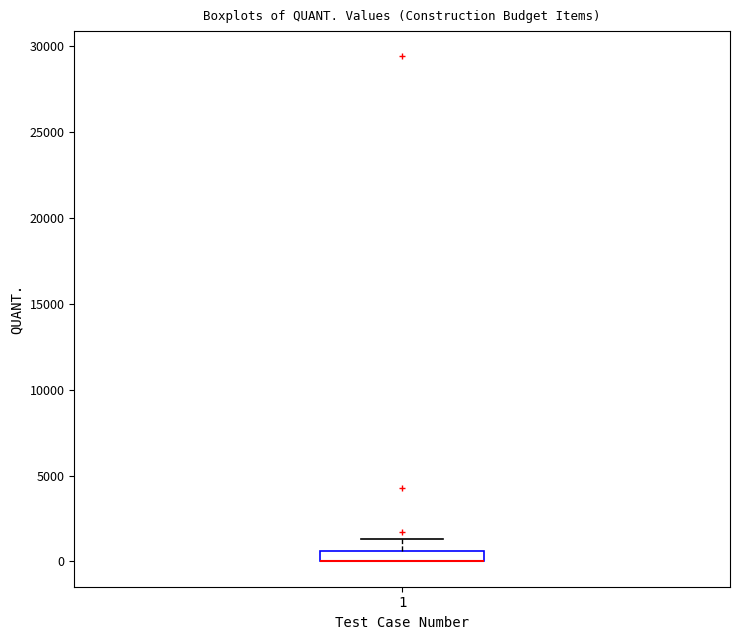

Where is the upper edge of the box at x = 1 on the y-axis? The values are not printed on the chart, so give them approximately, as read against the axis.

500